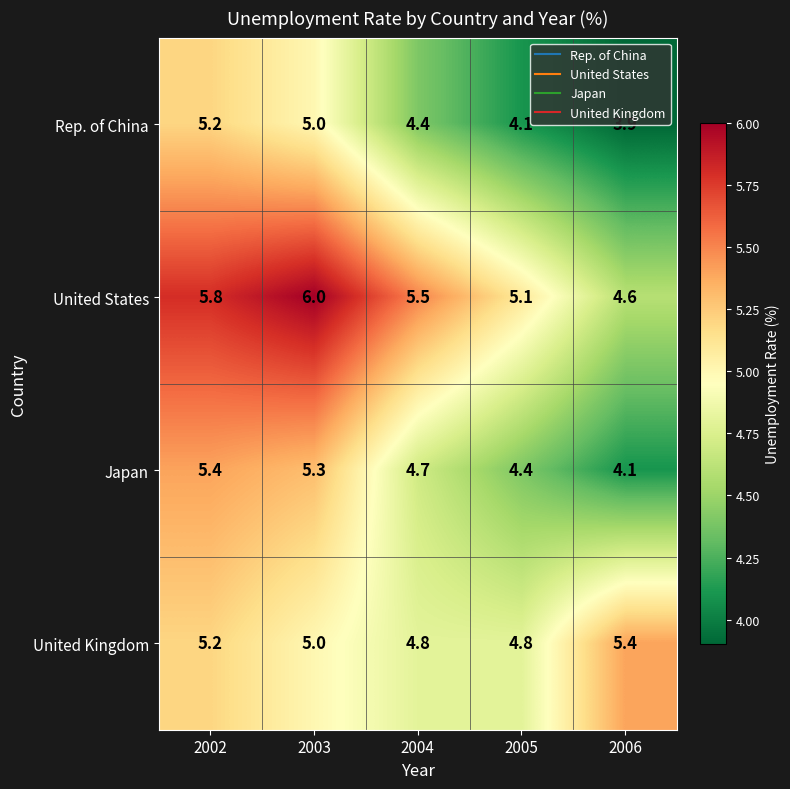

What is the difference between the highest and lowest values at 2005?

1.0